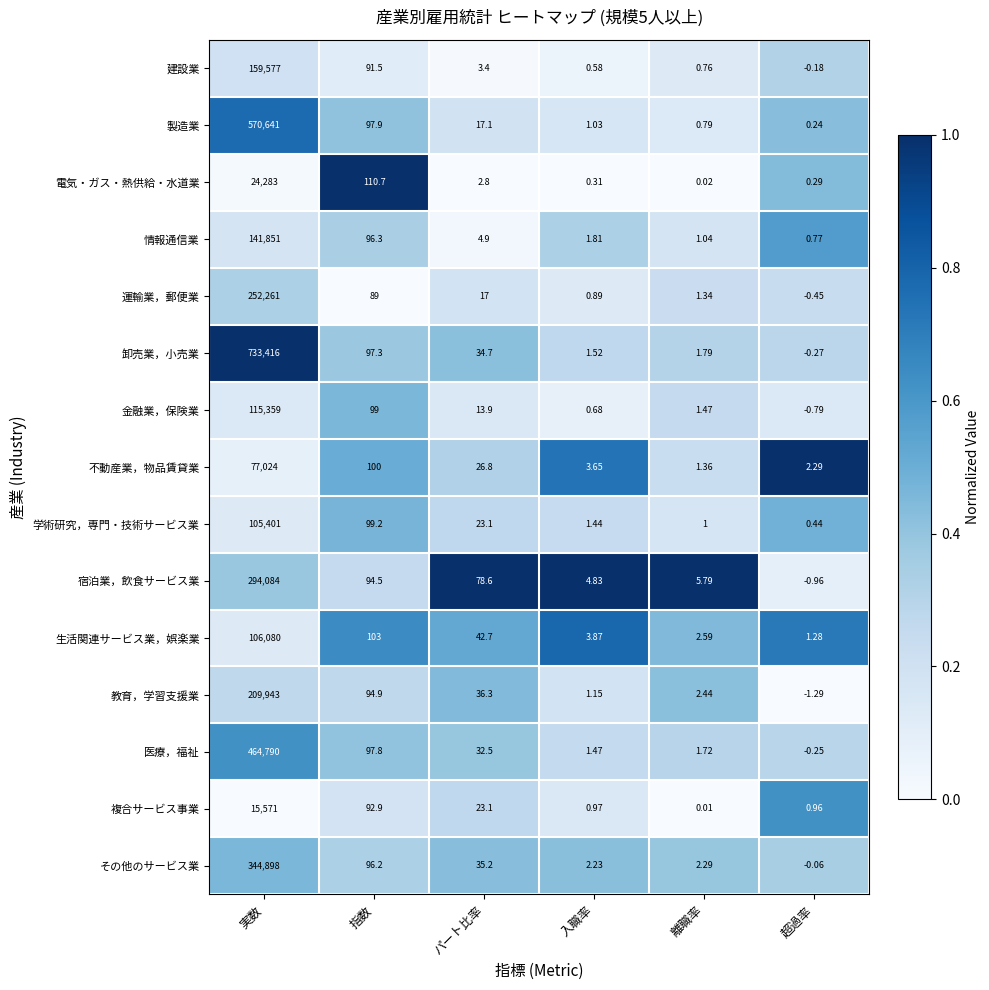

At which label does 建設業 first exceed 3?

実数